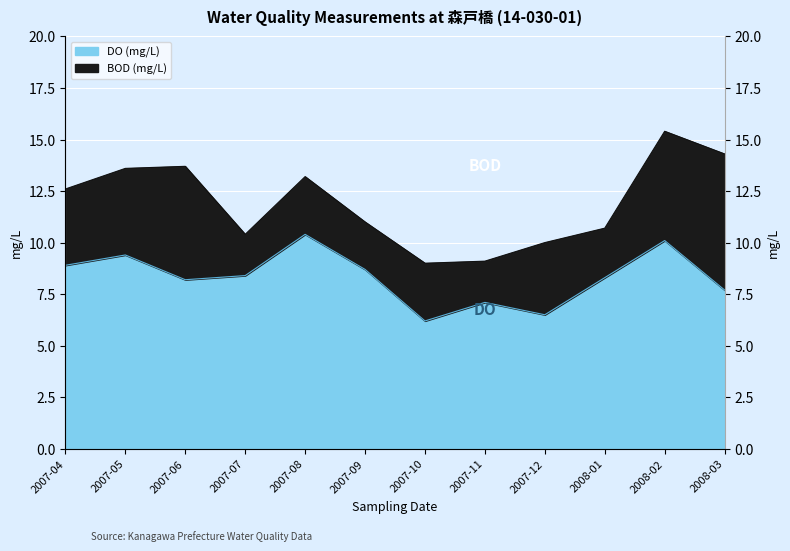

The value at 2008-01 is 8.3. True or false?

True